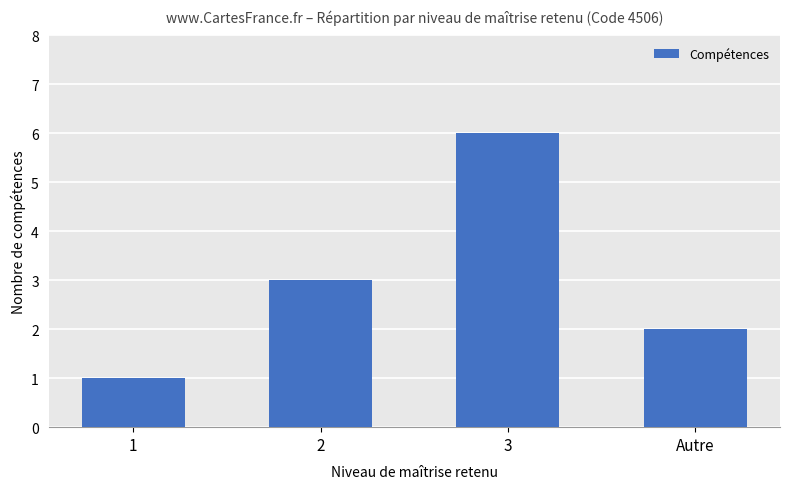

What is the sum of all values?

12